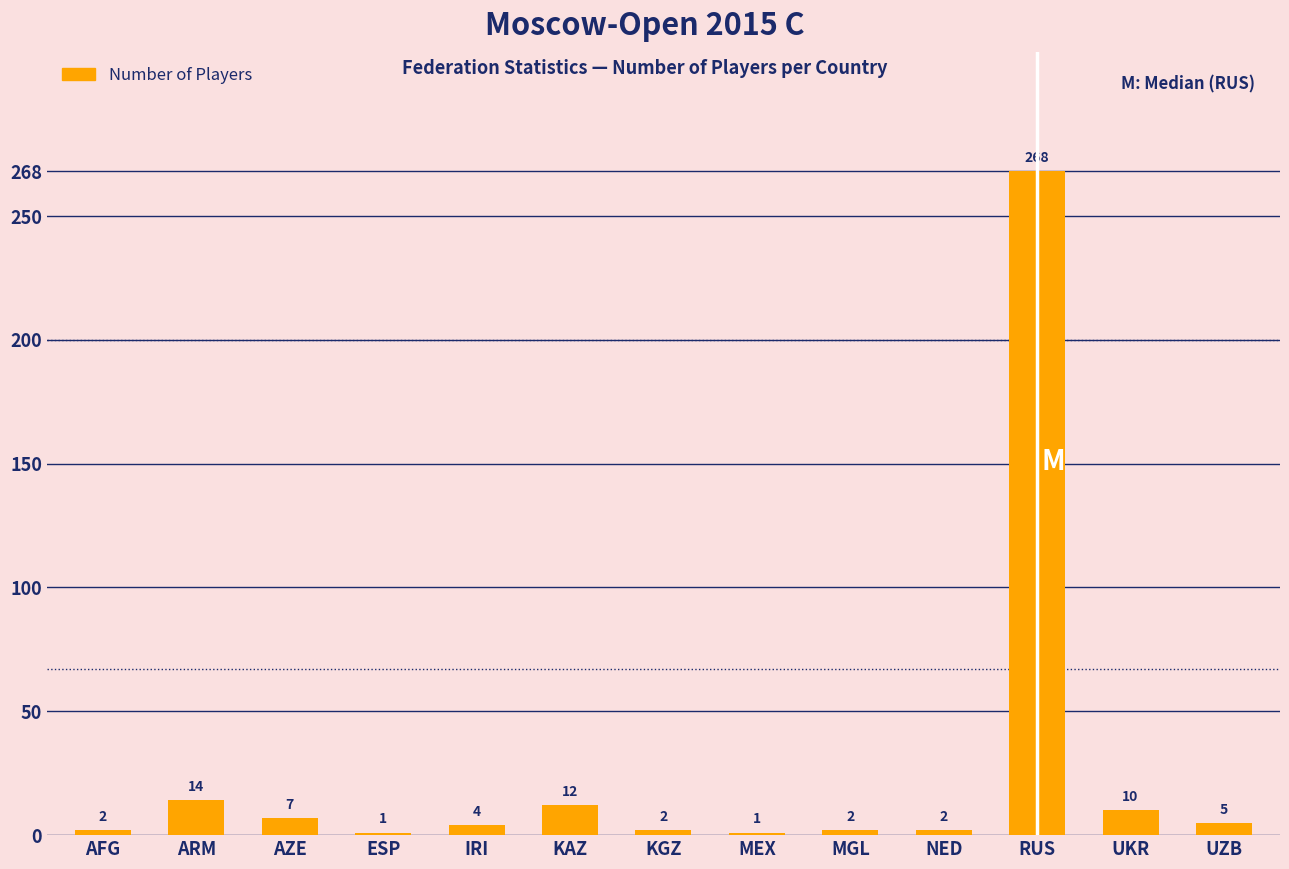

What is the difference between the maximum and minimum values?

267